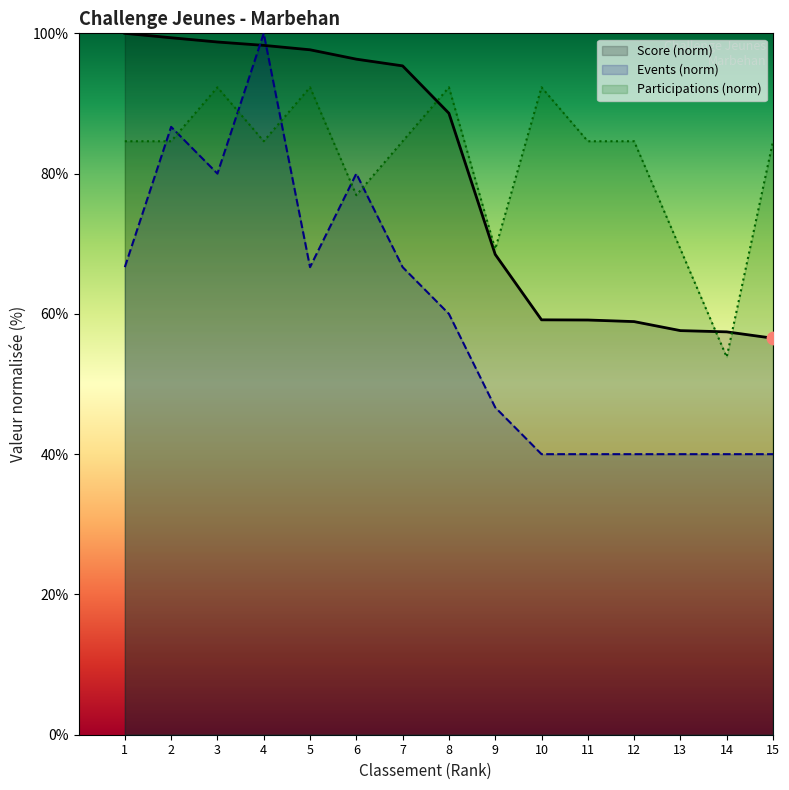

What is the total value across all series at 14?

151.3